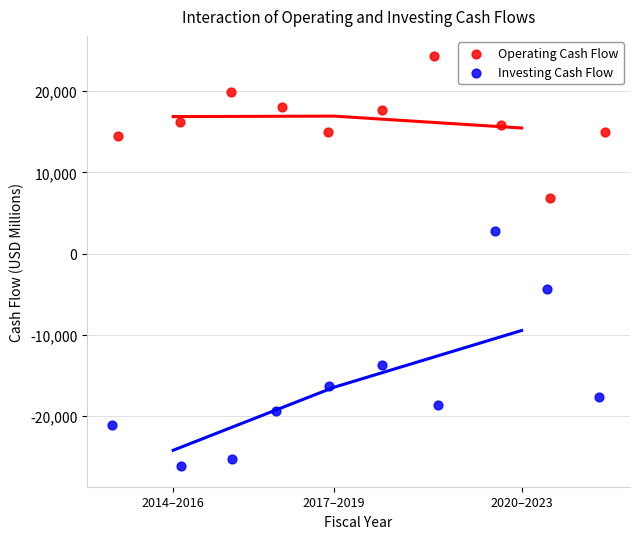

Which series reaches the maximum Y coordinate?

Operating Cash Flow